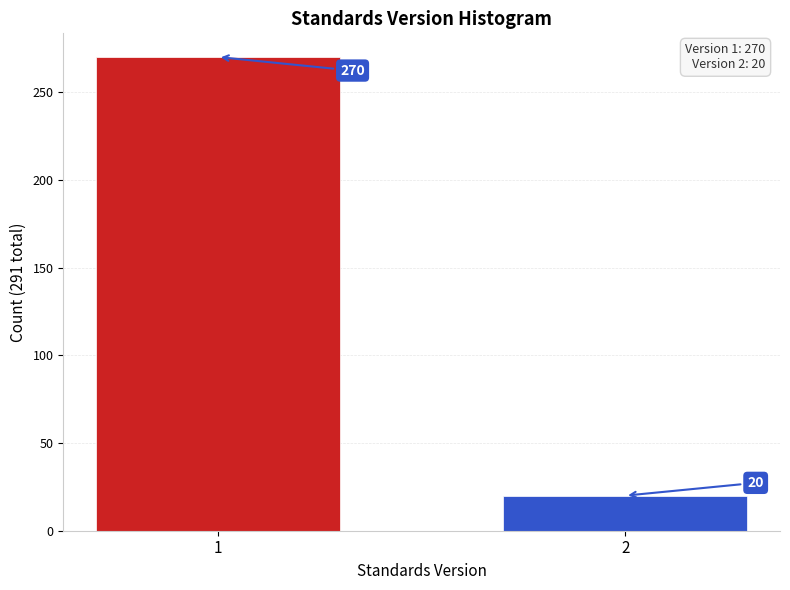

Reading right to left, transcribe all the data shown in this chart.

2=20	1=270